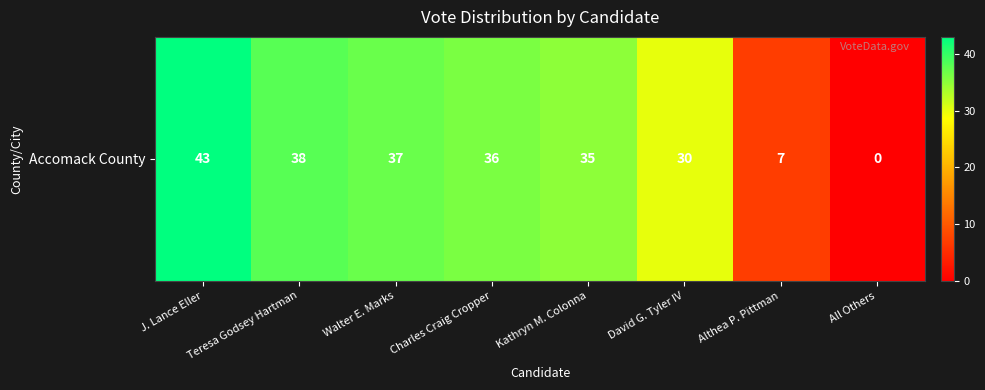

The value at Kathryn M. Colonna is 48. True or false?

False